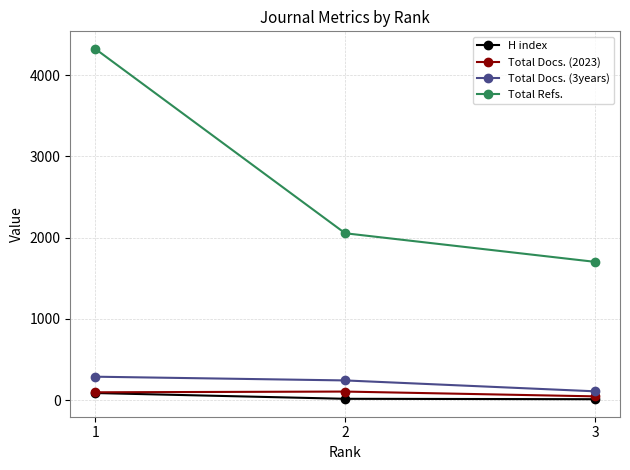

The value of Total Docs. (3years) at 1 is 511. True or false?

False